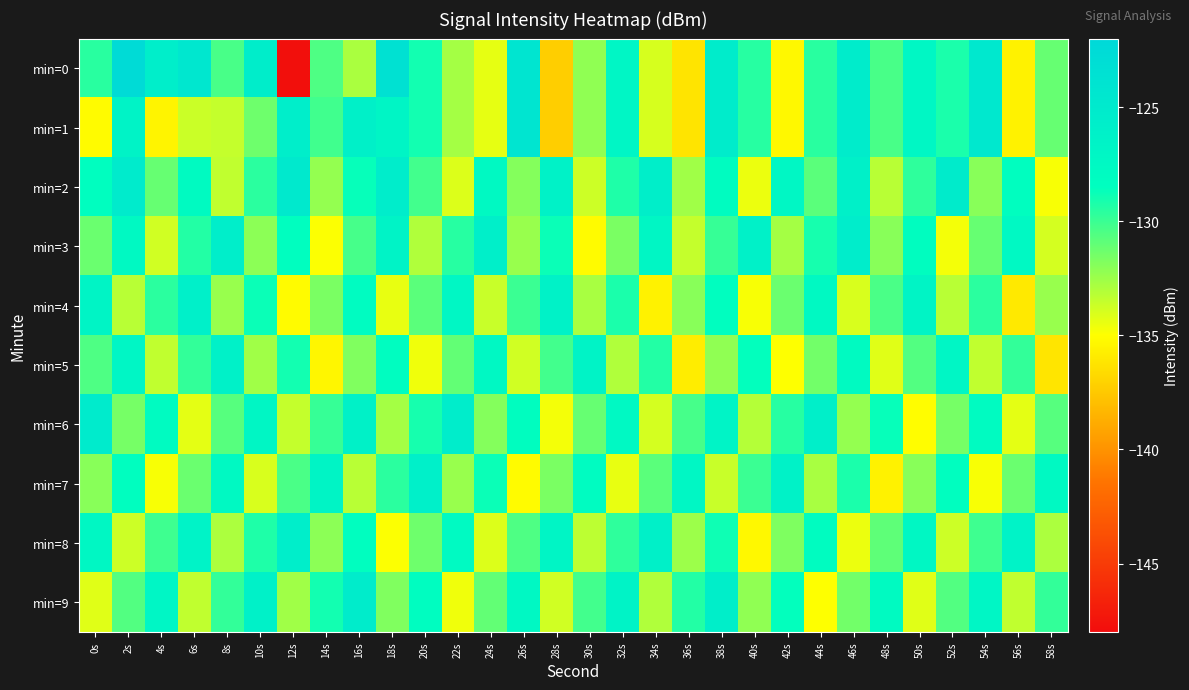

Reading right to left, list all the values displayed in this chart.

min=0: 58s=-131.1	56s=-135.6	54s=-124.7	52s=-129.2	50s=-127.2	48s=-130.3	46s=-125.4	44s=-129.5	42s=-135.3	40s=-129.5	38s=-125.4	36s=-136.2	34s=-133.9	32s=-127.0	30s=-132.2	28s=-137.3	26s=-124.1	24s=-134.4	22s=-132.7	20s=-129.0	18s=-123.6	16s=-132.9	14s=-130.5	12s=-147.8	10s=-125.6	8s=-130.3	6s=-124.5	4s=-125.6	2s=-122.5	0s=-129.5
min=1: 58s=-131.1	56s=-135.6	54s=-124.7	52s=-129.2	50s=-127.2	48s=-130.3	46s=-125.4	44s=-129.5	42s=-135.3	40s=-129.5	38s=-125.4	36s=-136.2	34s=-133.9	32s=-127.0	30s=-132.2	28s=-137.3	26s=-124.1	24s=-134.4	22s=-132.7	20s=-129.0	18s=-126.8	16s=-126.1	14s=-130.2	12s=-125.6	10s=-131.3	8s=-133.5	6s=-133.7	4s=-135.5	2s=-126.6	0s=-135.2
min=2: 58s=-134.8	56s=-128.4	54s=-132.0	52s=-125.3	50s=-129.7	48s=-133.2	46s=-126.1	44s=-130.8	42s=-127.2	40s=-134.5	38s=-128.1	36s=-132.6	34s=-125.8	32s=-129.3	30s=-133.7	28s=-126.4	26s=-131.9	24s=-127.6	22s=-134.1	20s=-130.2	18s=-125.5	16s=-128.7	14s=-132.3	12s=-124.9	10s=-129.6	8s=-133.4	6s=-127.8	4s=-131.1	2s=-125.2	0s=-128.5
min=3: 58s=-133.9	56s=-127.5	54s=-131.1	52s=-134.7	50s=-128.3	48s=-132.0	46s=-125.5	44s=-129.1	42s=-132.7	40s=-126.2	38s=-129.9	36s=-133.5	34s=-127.1	32s=-131.6	30s=-135.2	28s=-128.8	26s=-132.4	24s=-125.9	22s=-129.5	20s=-133.0	18s=-126.6	16s=-130.3	14s=-134.9	12s=-128.5	10s=-132.1	8s=-125.7	6s=-129.4	4s=-133.8	2s=-127.6	0s=-131.2
min=4: 58s=-132.4	56s=-136.0	54s=-129.6	52s=-133.2	50s=-126.8	48s=-130.4	46s=-134.0	44s=-127.6	42s=-131.2	40s=-134.8	38s=-128.4	36s=-132.0	34s=-135.6	32s=-129.2	30s=-132.8	28s=-126.4	26s=-130.0	24s=-133.6	22s=-127.2	20s=-130.8	18s=-134.4	16s=-128.0	14s=-131.6	12s=-135.2	10s=-128.8	8s=-132.4	6s=-126.0	4s=-129.6	2s=-133.2	0s=-126.8
min=5: 58s=-136.2	56s=-129.8	54s=-133.4	52s=-127.0	50s=-130.6	48s=-134.2	46s=-127.8	44s=-131.4	42s=-135.0	40s=-128.6	38s=-132.2	36s=-135.8	34s=-129.4	32s=-133.0	30s=-126.6	28s=-130.2	26s=-133.8	24s=-127.4	22s=-131.0	20s=-134.6	18s=-128.2	16s=-131.8	14s=-135.4	12s=-129.0	10s=-132.6	8s=-126.2	6s=-129.8	4s=-133.4	2s=-127.0	0s=-130.5
min=6: 58s=-130.7	56s=-134.3	54s=-127.9	52s=-131.5	50s=-135.1	48s=-128.7	46s=-132.3	44s=-125.9	42s=-129.5	40s=-133.1	38s=-126.7	36s=-130.3	34s=-133.9	32s=-127.5	30s=-131.1	28s=-134.7	26s=-128.3	24s=-131.9	22s=-125.5	20s=-129.1	18s=-132.7	16s=-126.3	14s=-129.9	12s=-133.5	10s=-127.1	8s=-130.7	6s=-134.3	4s=-127.9	2s=-131.5	0s=-125.1
min=7: 58s=-127.6	56s=-131.2	54s=-134.8	52s=-128.4	50s=-132.0	48s=-135.6	46s=-129.2	44s=-132.8	42s=-126.4	40s=-130.0	38s=-133.6	36s=-127.2	34s=-130.8	32s=-134.4	30s=-128.0	28s=-131.6	26s=-135.2	24s=-128.8	22s=-132.4	20s=-126.0	18s=-129.6	16s=-133.2	14s=-126.8	12s=-130.4	10s=-134.0	8s=-127.6	6s=-131.2	4s=-134.8	2s=-128.4	0s=-132.0
min=8: 58s=-132.9	56s=-126.5	54s=-130.1	52s=-133.7	50s=-127.3	48s=-130.9	46s=-134.5	44s=-128.1	42s=-131.7	40s=-135.3	38s=-128.9	36s=-132.5	34s=-126.1	32s=-129.7	30s=-133.3	28s=-126.9	26s=-130.5	24s=-134.1	22s=-127.7	20s=-131.3	18s=-134.9	16s=-128.5	14s=-132.1	12s=-125.7	10s=-129.3	8s=-132.9	6s=-126.5	4s=-130.1	2s=-133.7	0s=-127.3
min=9: 58s=-129.8	56s=-133.4	54s=-127.0	52s=-130.6	50s=-134.2	48s=-127.8	46s=-131.4	44s=-135.0	42s=-128.6	40s=-132.2	38s=-125.8	36s=-129.4	34s=-133.0	32s=-126.6	30s=-130.2	28s=-133.8	26s=-127.4	24s=-131.0	22s=-134.6	20s=-128.2	18s=-131.8	16s=-125.4	14s=-129.0	12s=-132.6	10s=-126.2	8s=-129.8	6s=-133.4	4s=-127.0	2s=-130.6	0s=-134.2